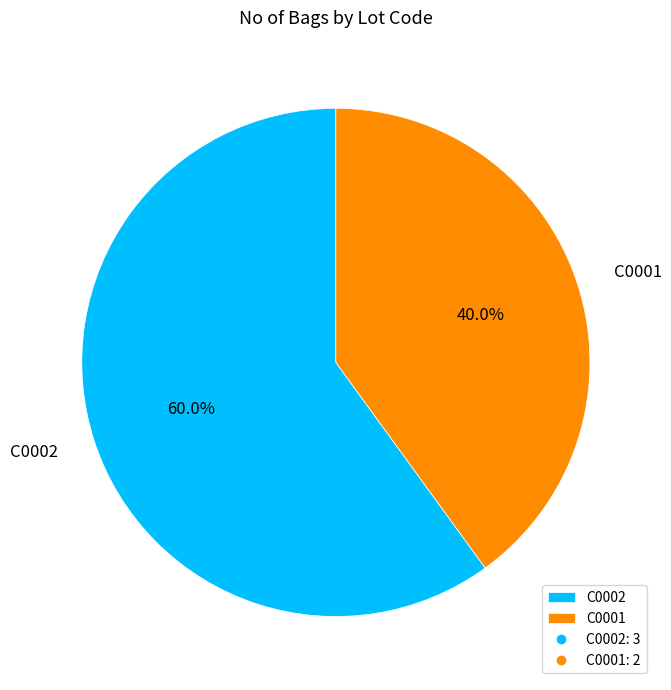

Is there any slice that represents more than half of the pie?

Yes